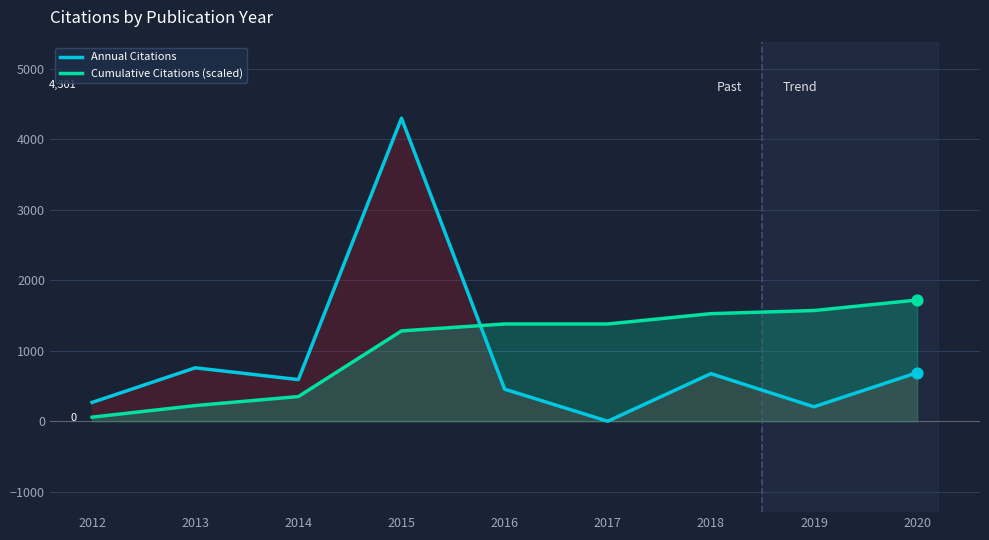

Is the value of Annual Citations at 2012 greater than the value of Cumulative Citations (scaled) at 2020?

No